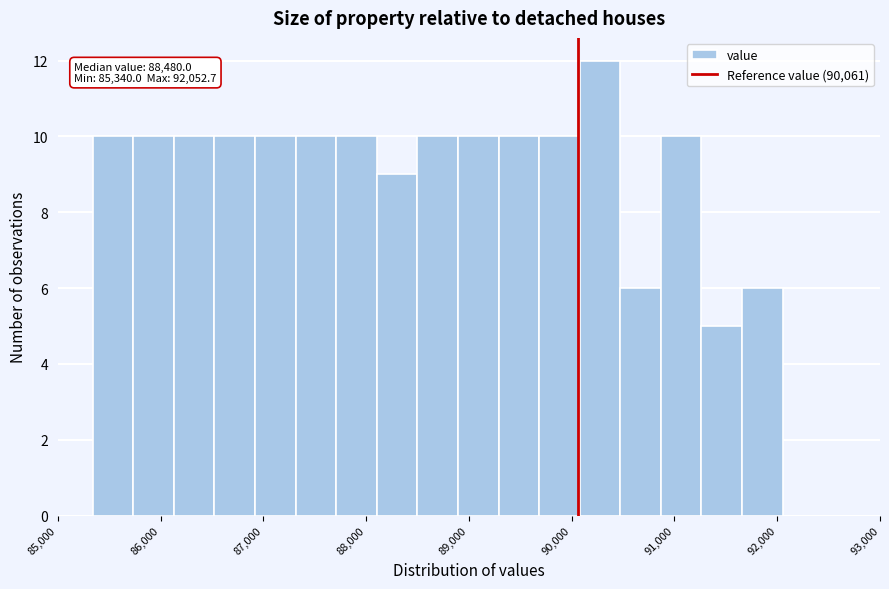

Read against the x-axis, roughly where is the centre of the tallest bar?

90300